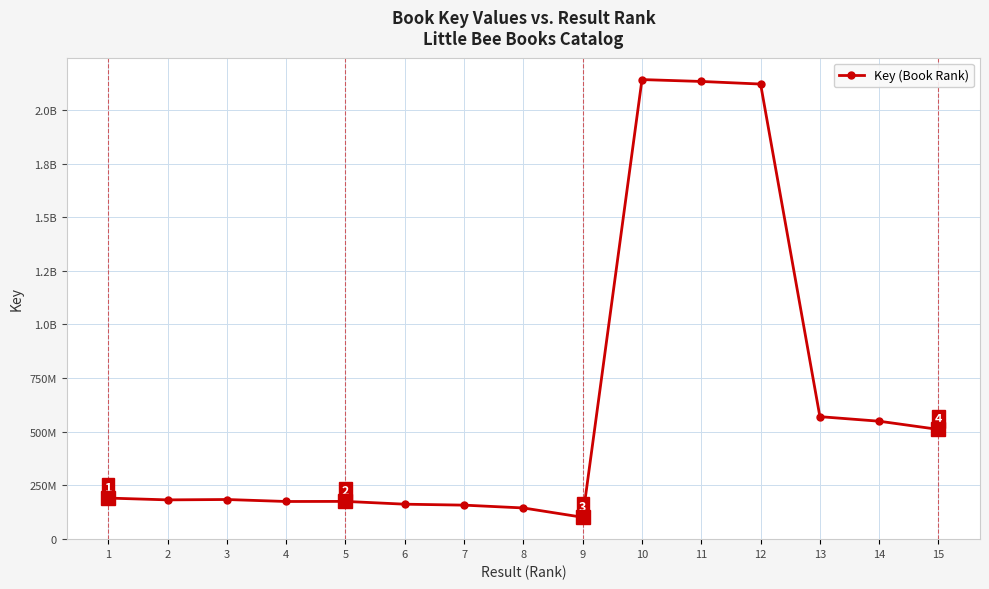

How many interior local peaks (higher than both neighbors) does the data have?

3